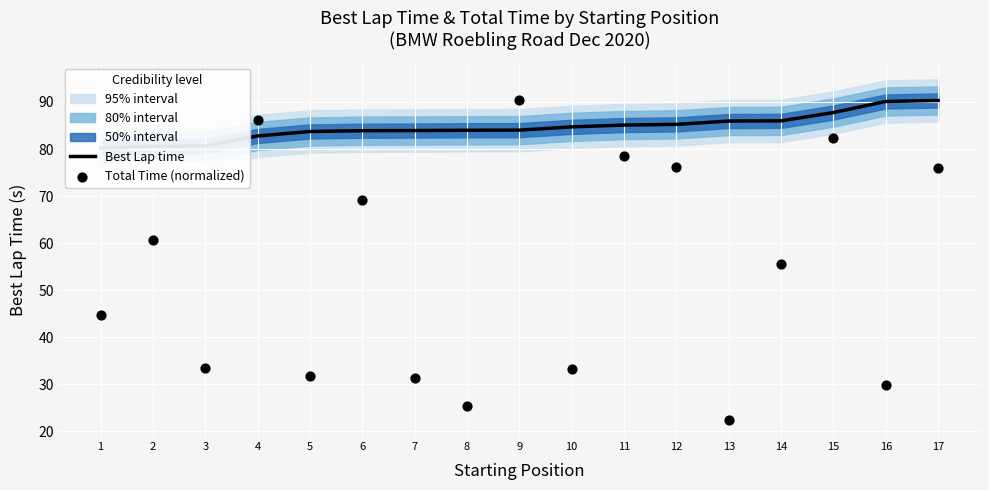

At how many categories does at least one series exceed 75?

17